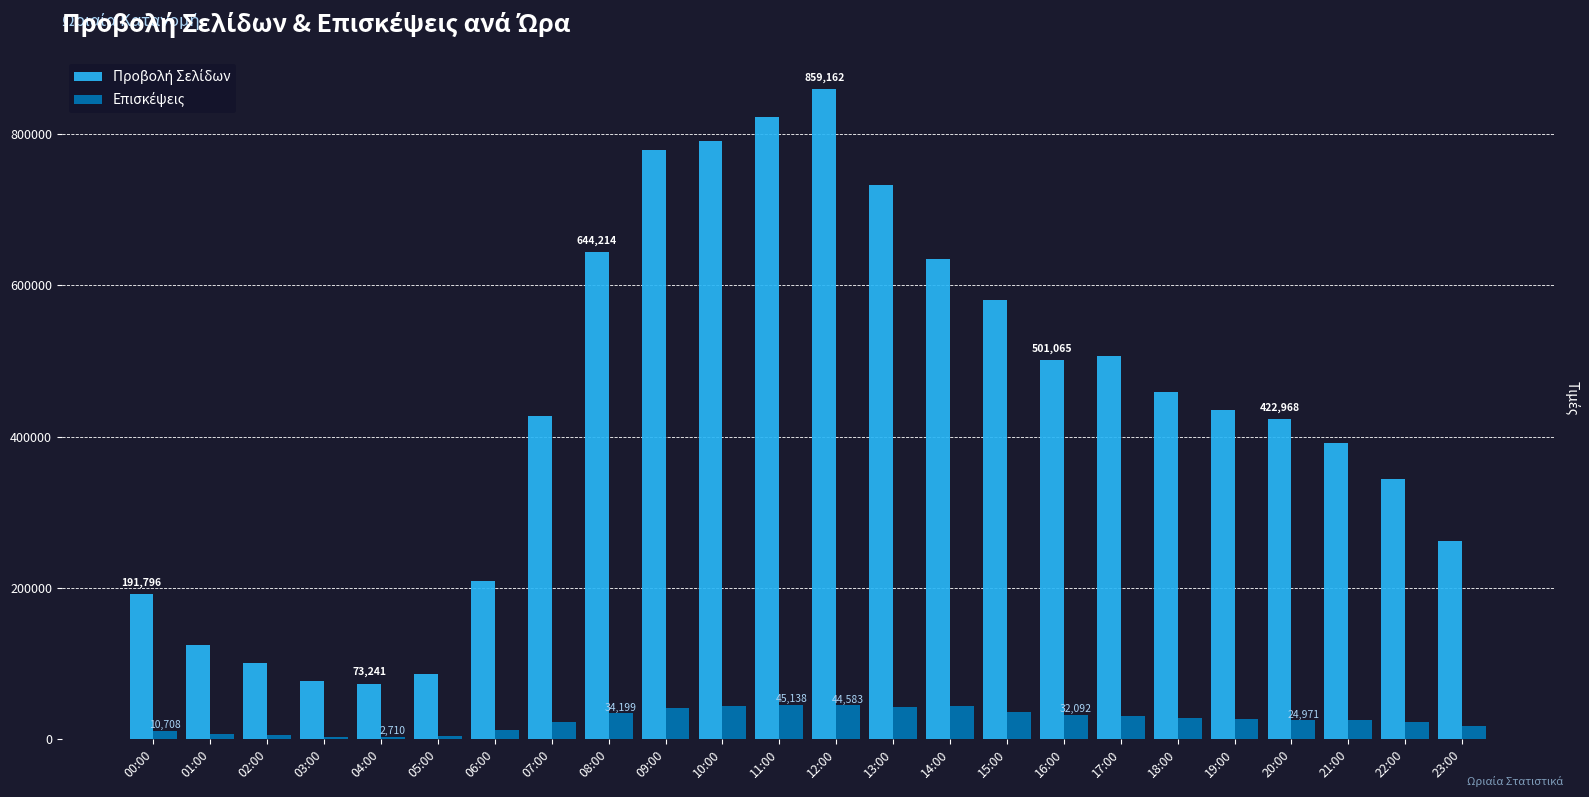

At how many categories does at least one series exceed 328834?

16